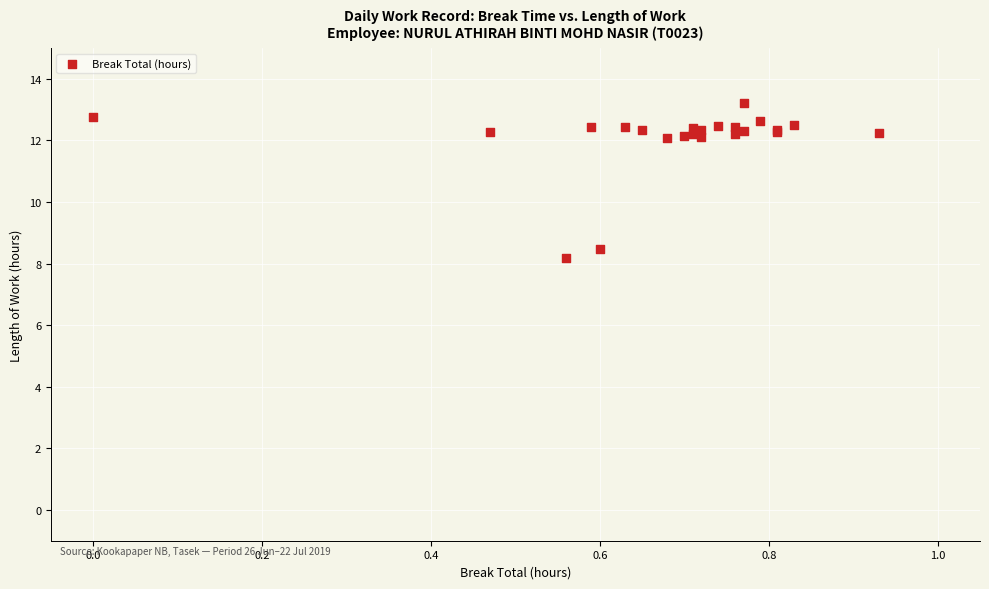

What Y value in the scatter plot is closest to 10?

8.5